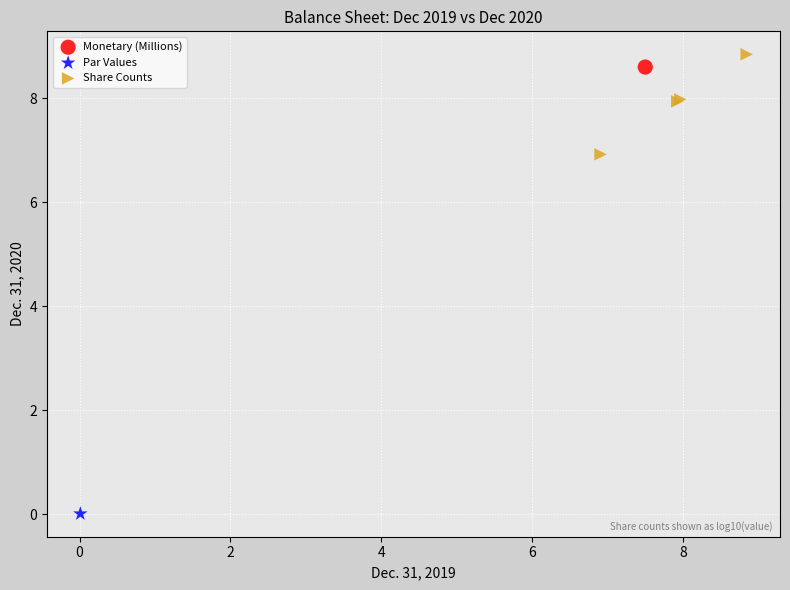

What are all the series names shown in the legend?

Monetary (Millions), Par Values, Share Counts